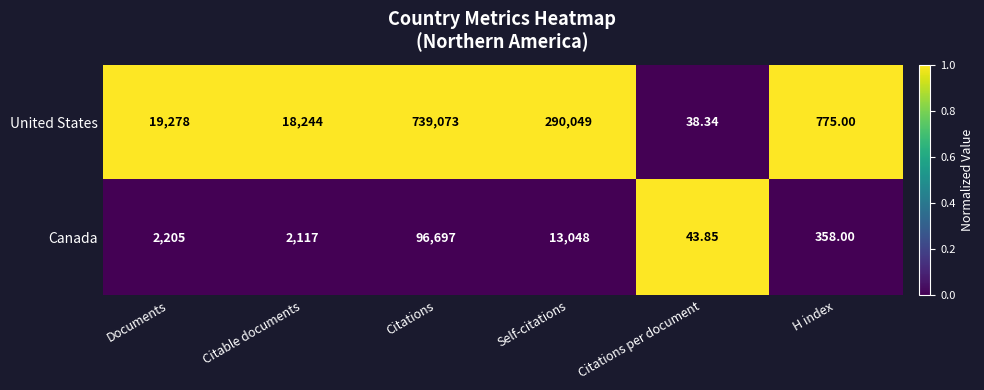

How many data points does each series have?

6